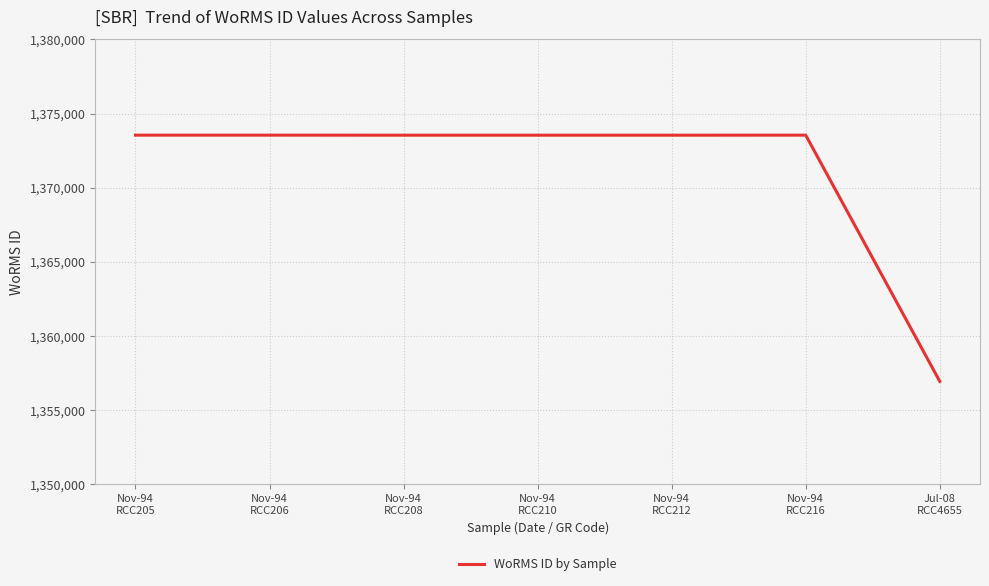

What is the greatest value displayed?

1373545